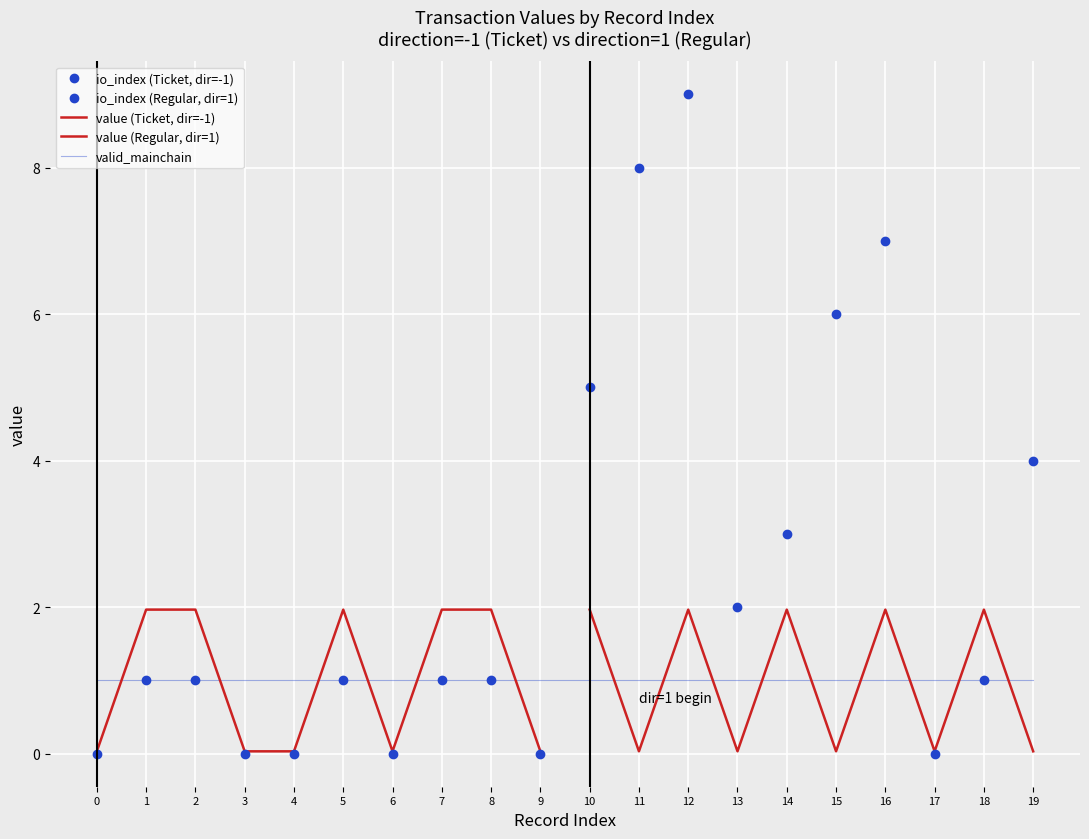

True or false: io_index and value intersect in this chart.

True